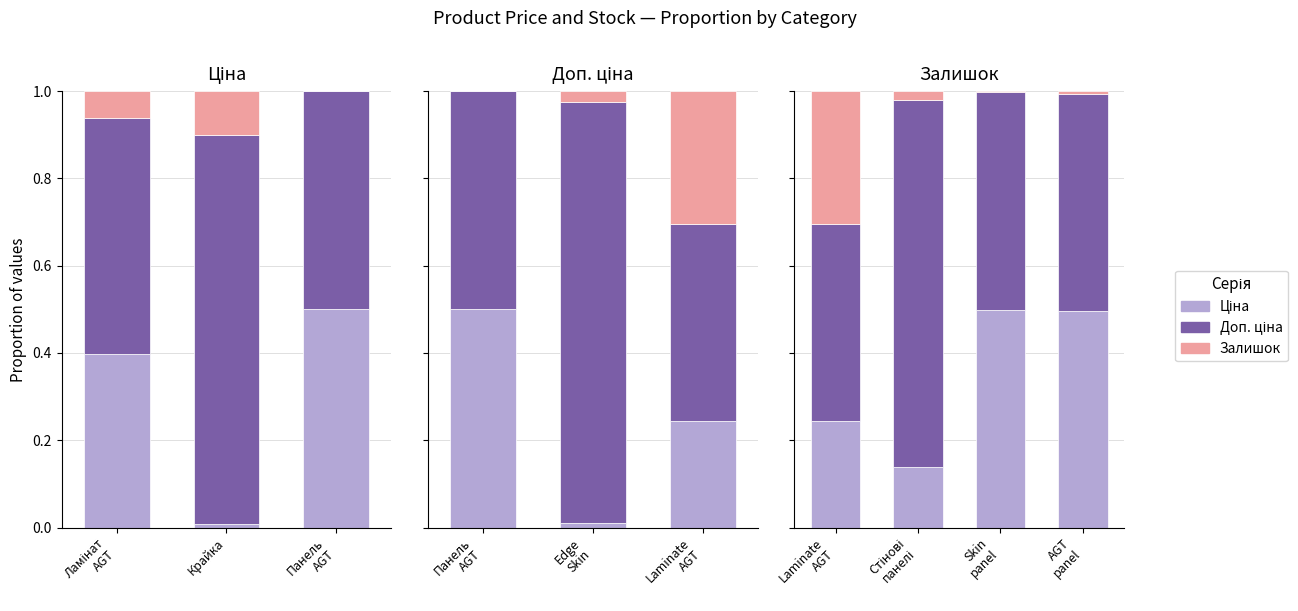

Does the chart contain any negative values?

No